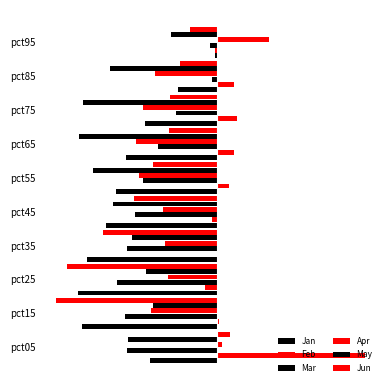

What is the difference between the second highest and minimum values in the Apr series?

1.4